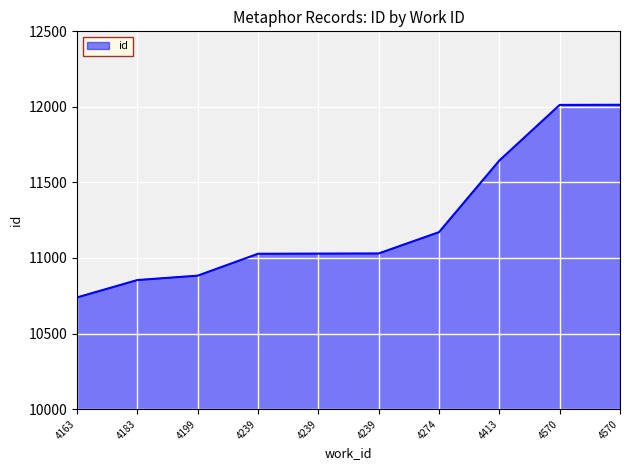

Does the chart have visible grid lines?

Yes